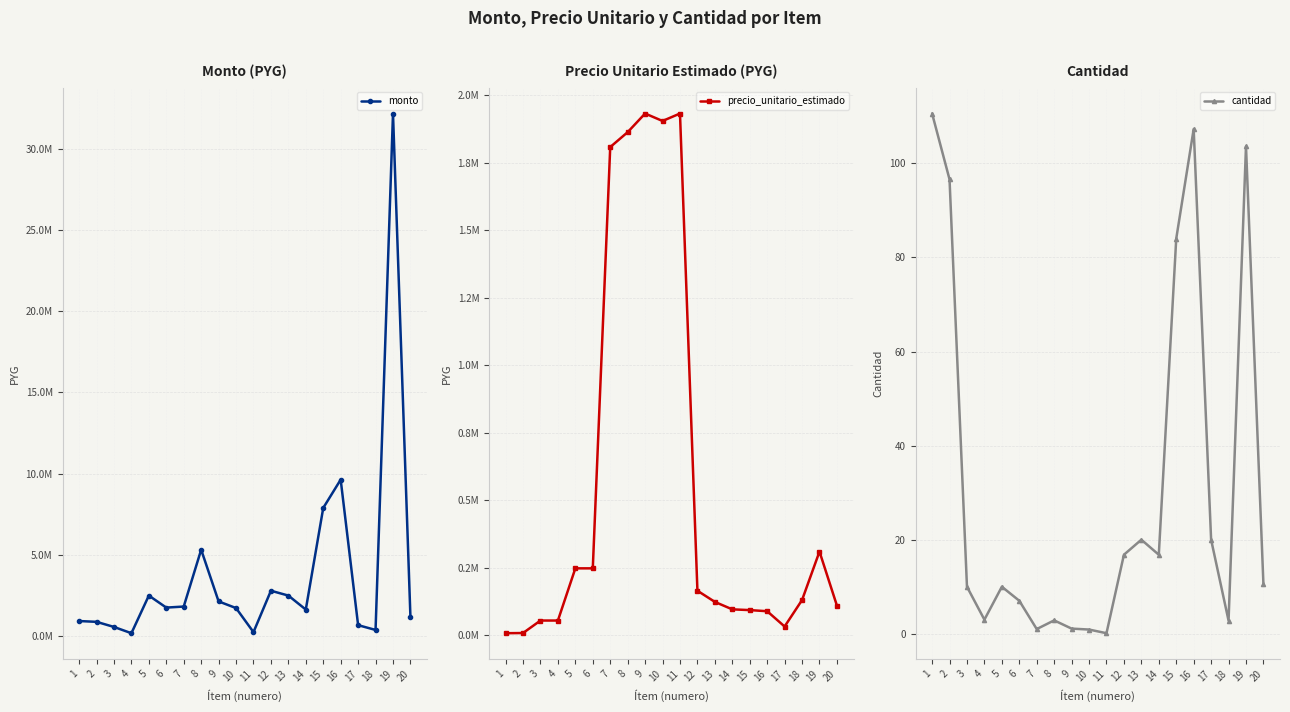

At which label does precio_unitario_estimado reach its peak?

9